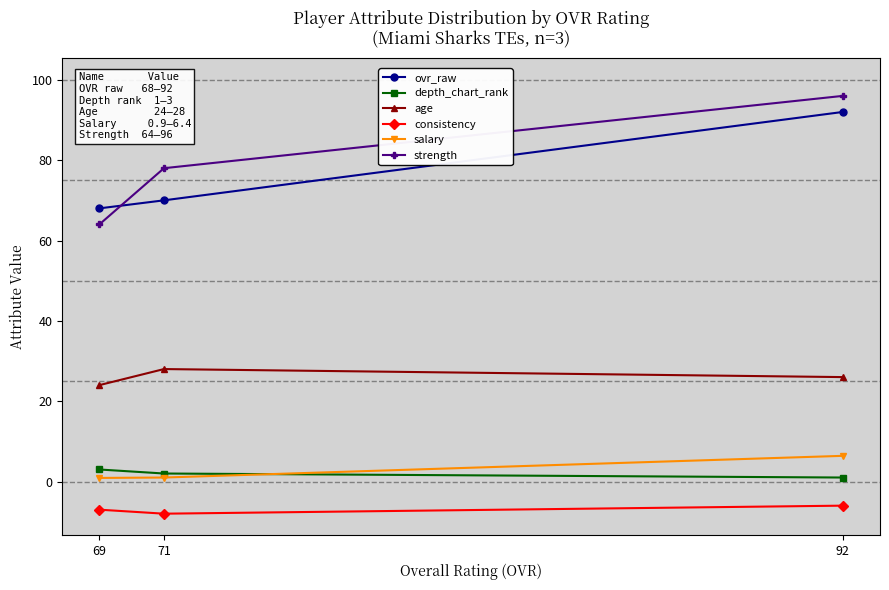

What is the sum of the depth_chart_rank values at 92 and 69?

4.0